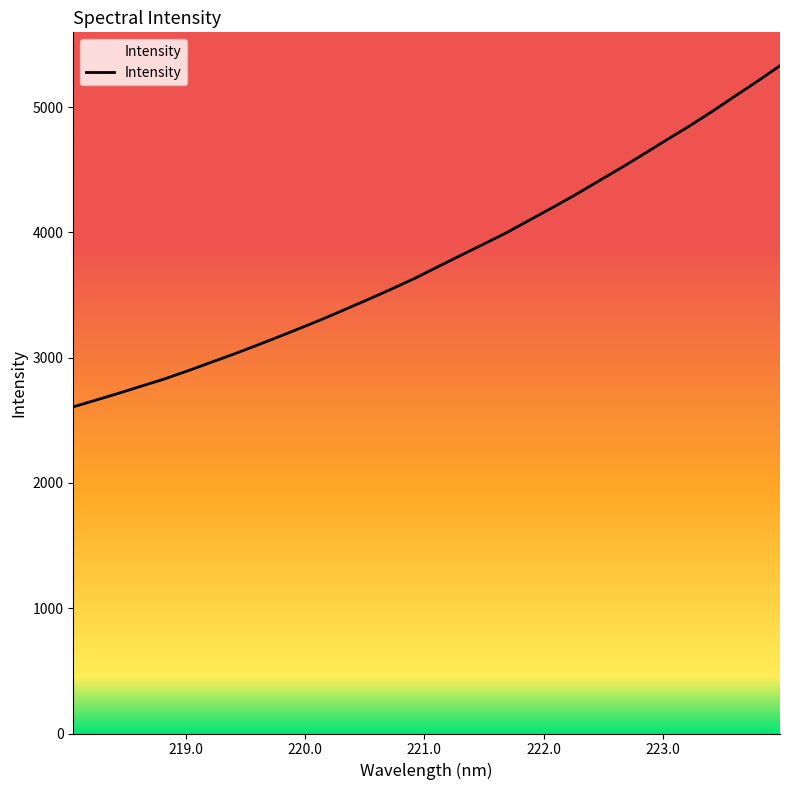

What is the difference between the maximum and minimum values?

2723.4